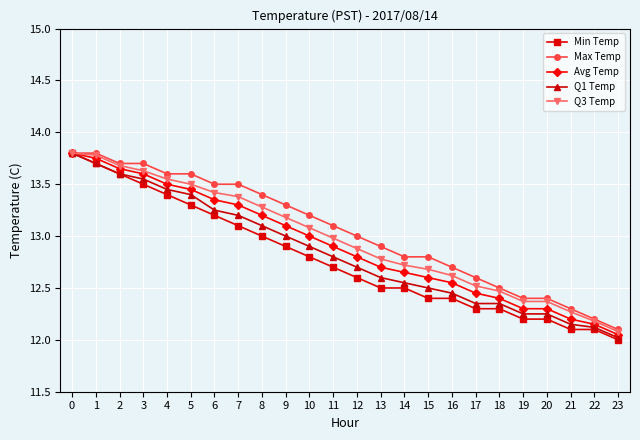

Is it true that Avg Temp equals 17.5 at 19?

False